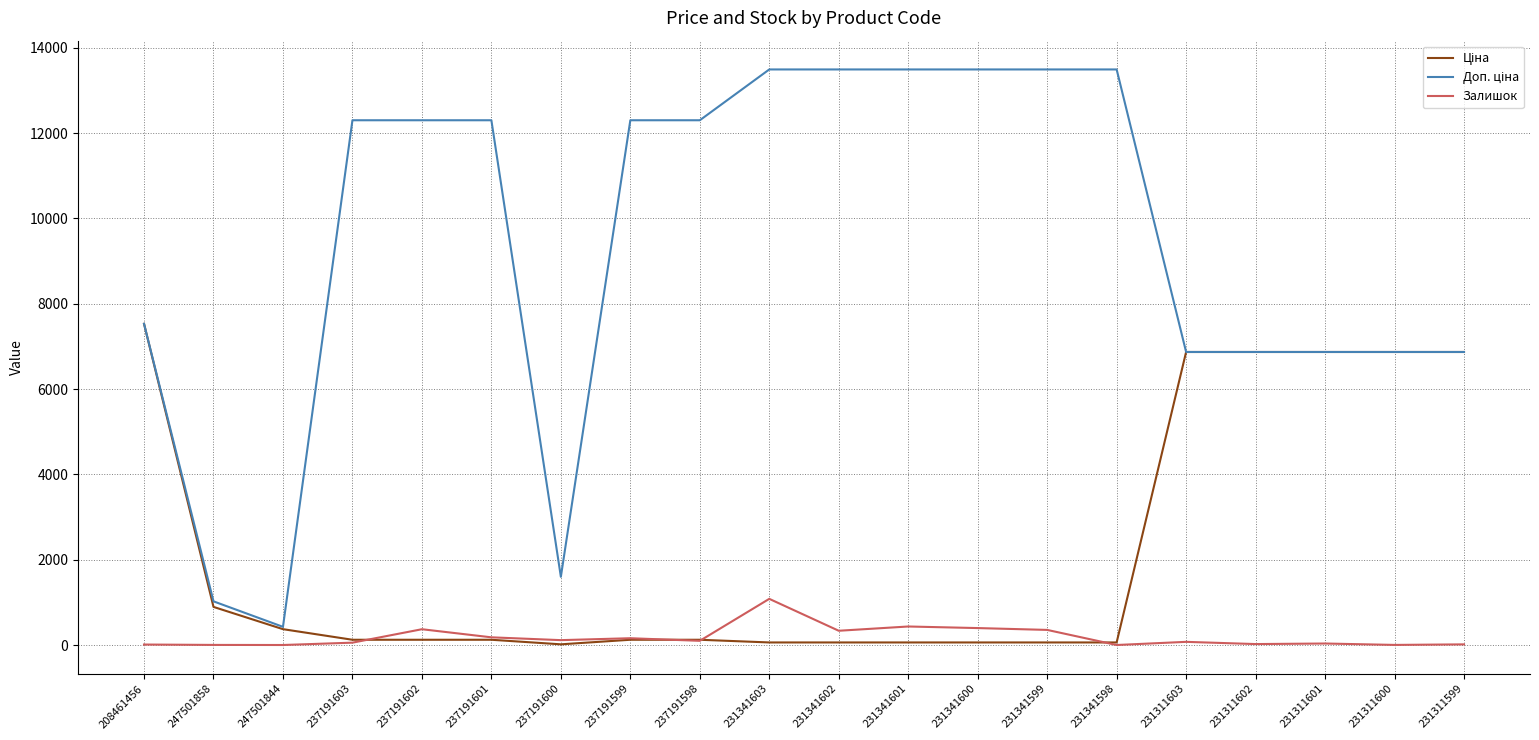

What is the difference between the highest and lowest values at 231311602?

6847.4